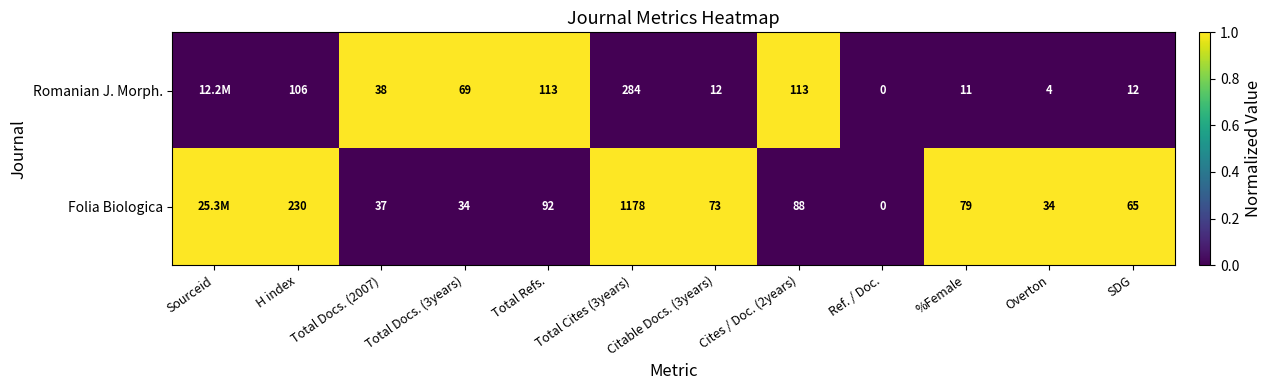

Rank the series at Overton from lowest to highest value.

Romanian J. Morph., Folia Biologica